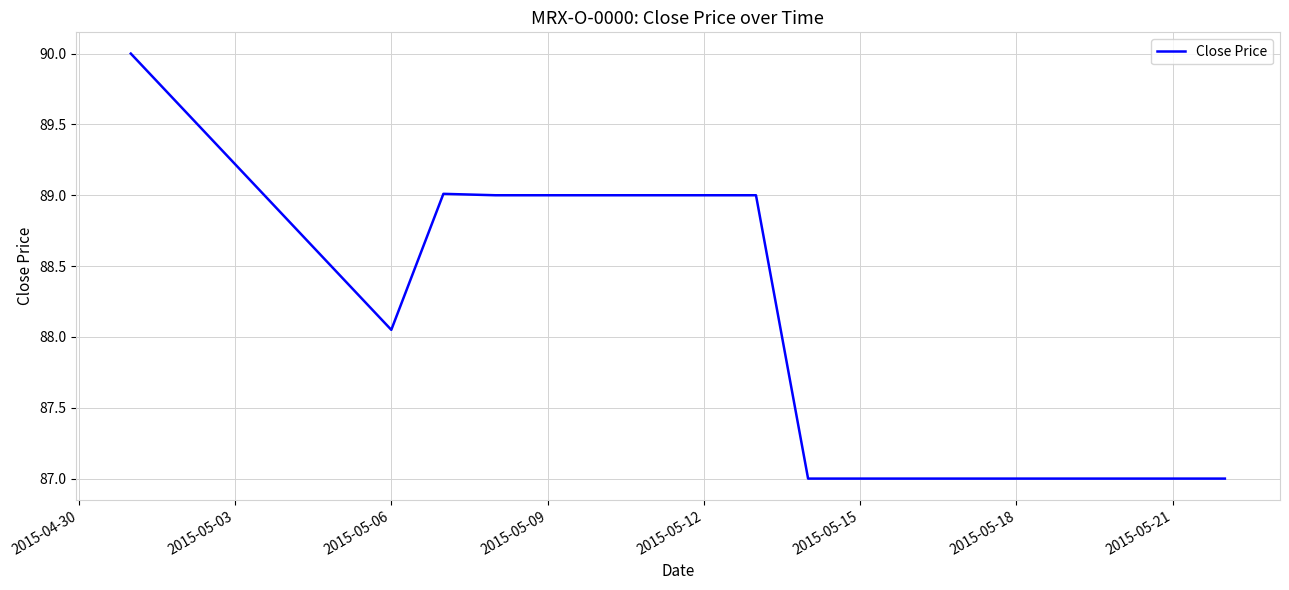

What is the difference between the maximum and minimum values?

3.0